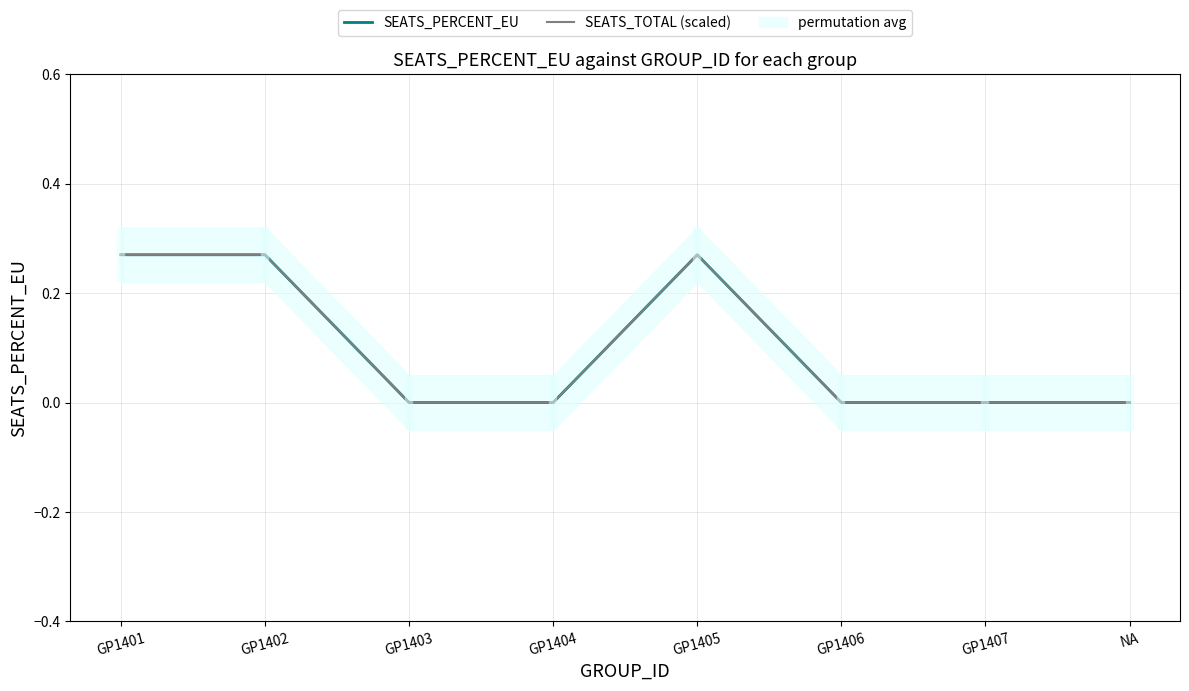

Read the SEATS_PERCENT_EU value at GP1401.

0.3